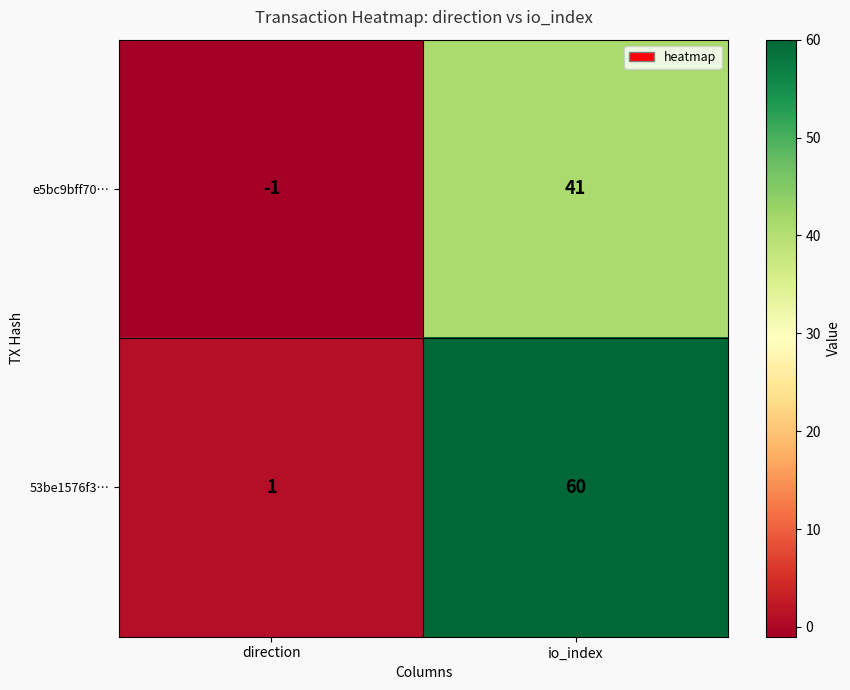

At which label does 53be1576f3… reach its minimum?

direction